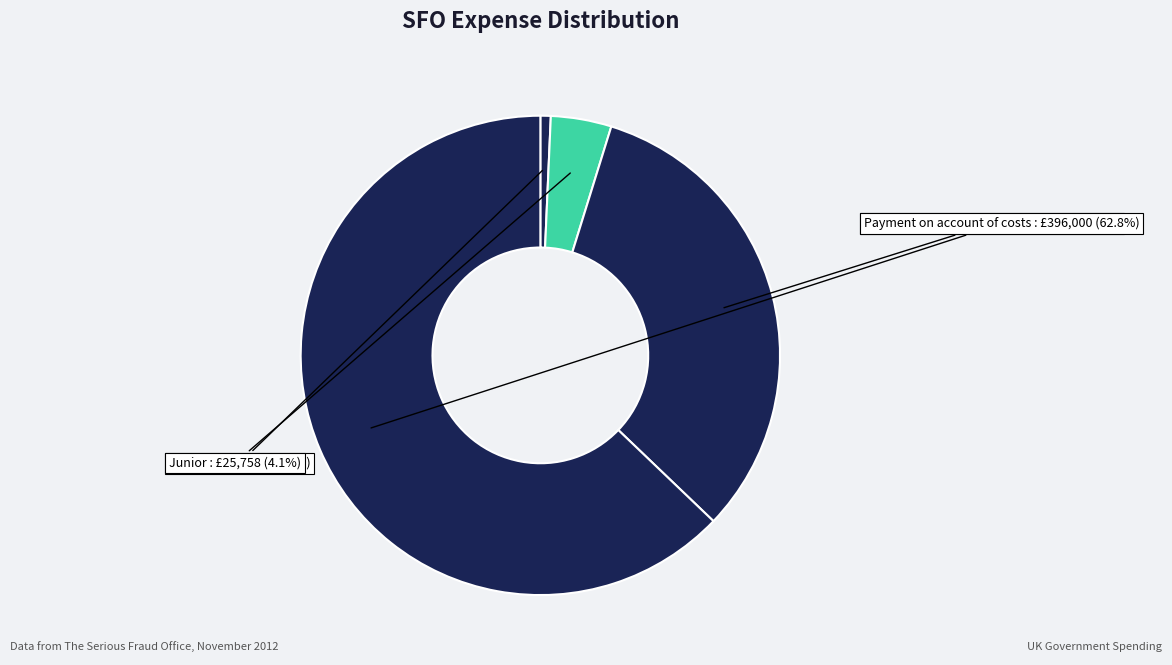

What is the smallest slice in the pie chart?

Fees To Counsel - Expenses